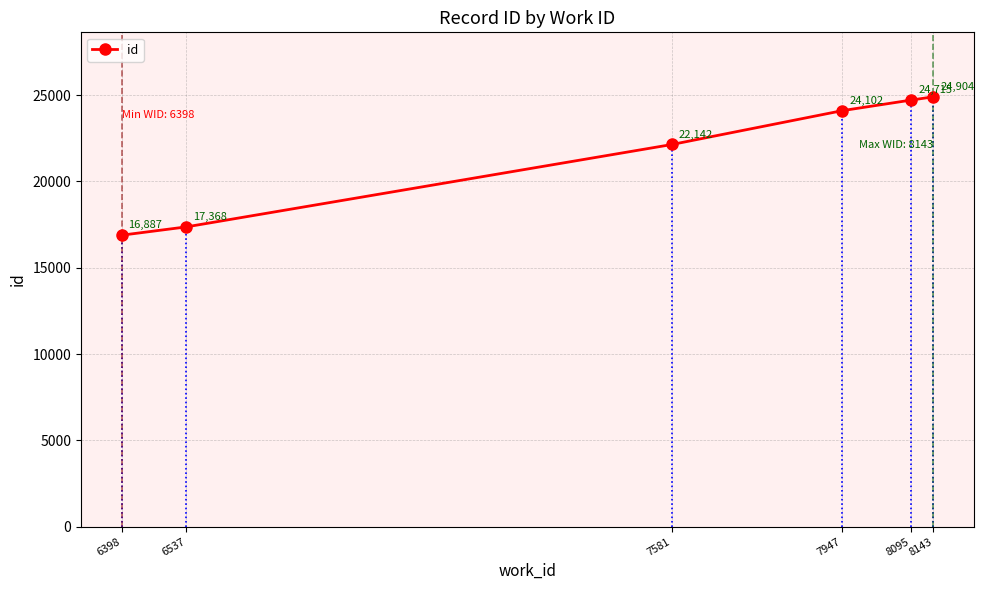

What is the value of the 1st point from the left?

16887